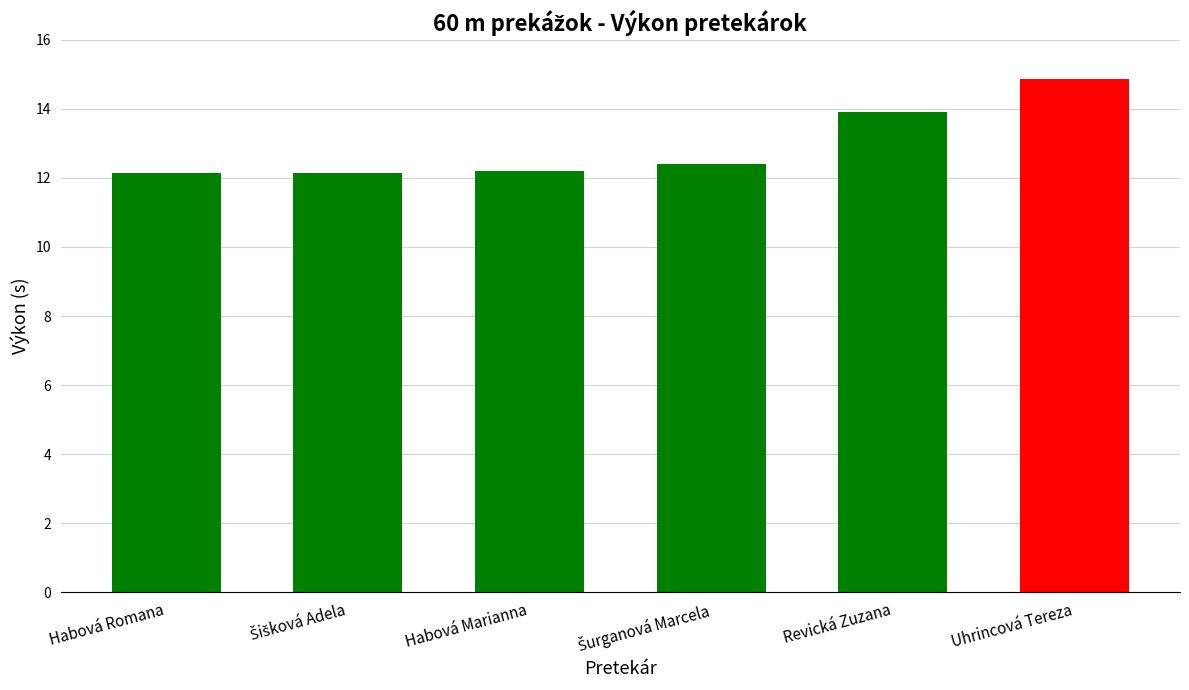

What is the ratio of the value at Uhrincová Tereza to the value at Habová Marianna?

1.2